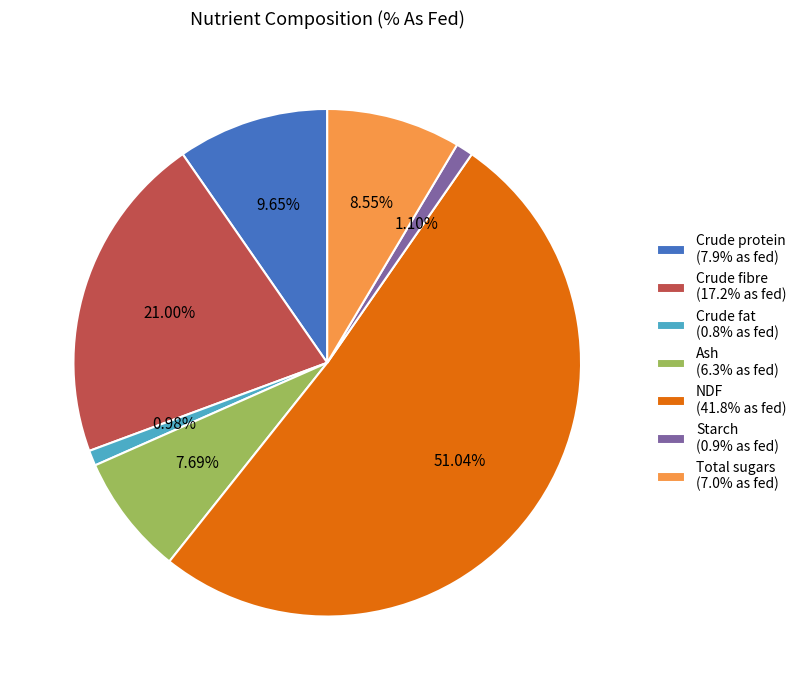

True or false: Starch accounts for 11% of the total.

False